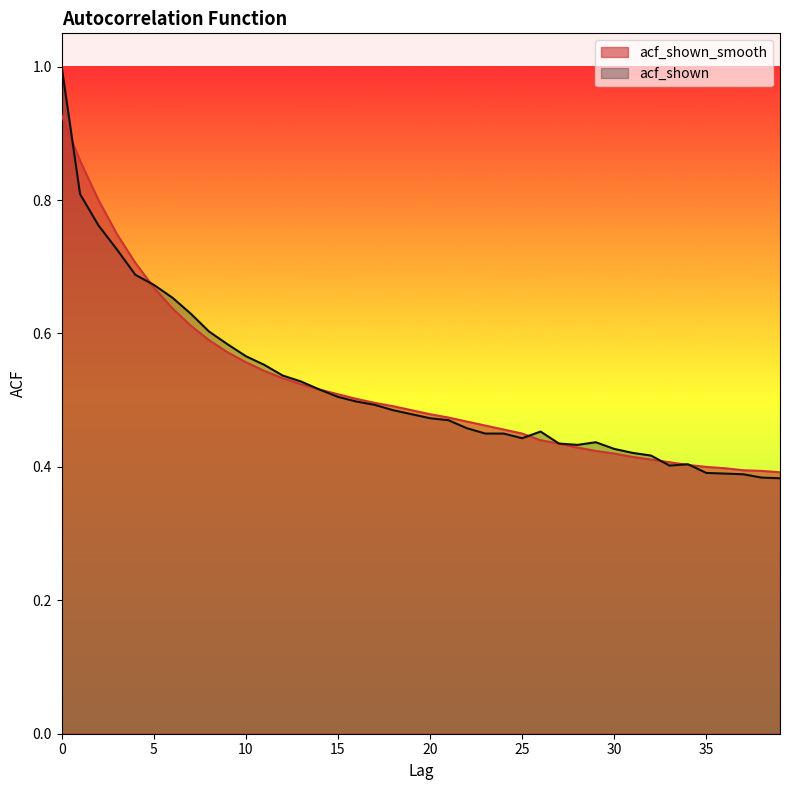

What is the total value across all series at 13?

1.1